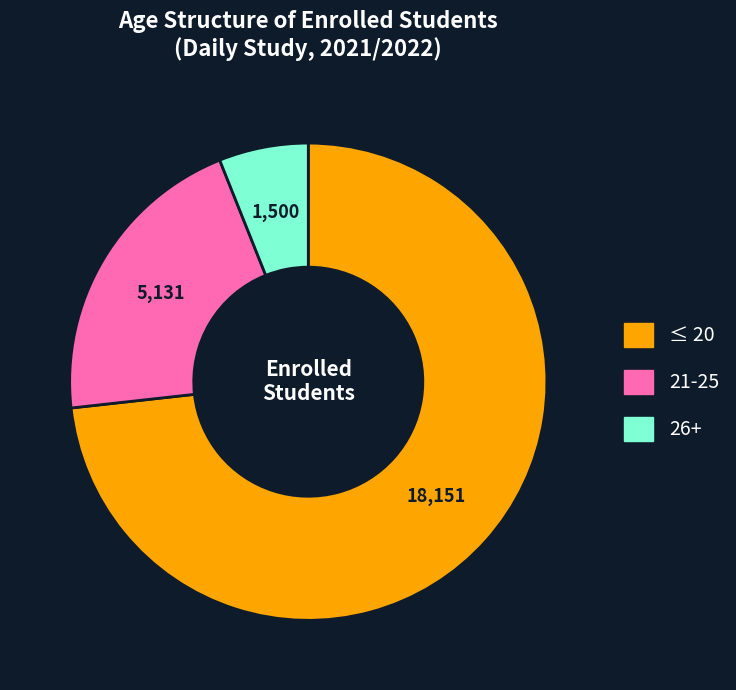

Does any single category account for the majority?

Yes